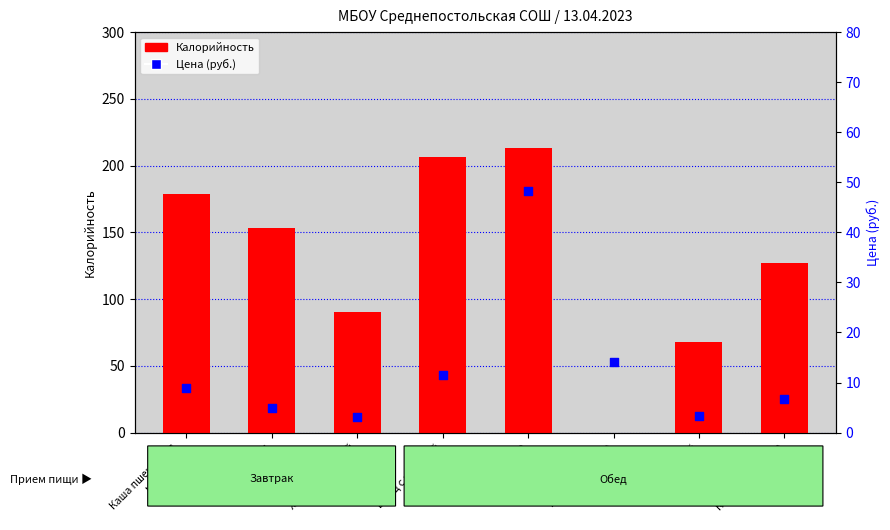

At which category is the sum across all series the highest?

Куры тушеные